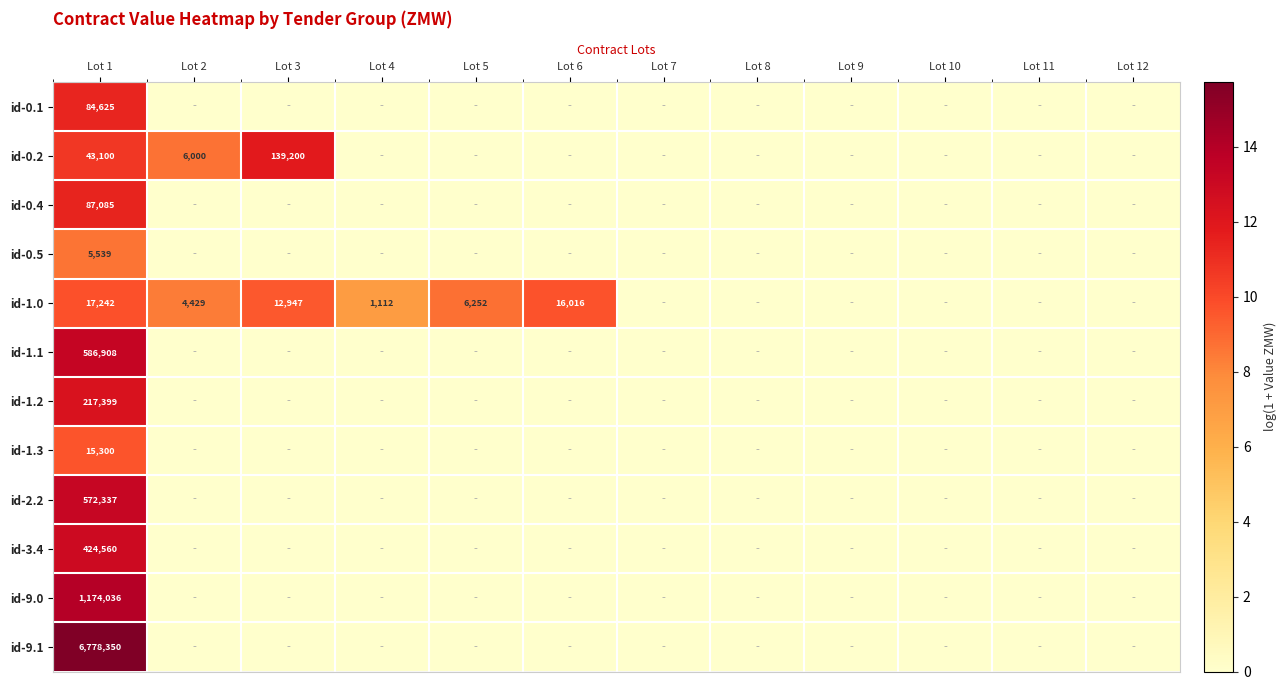

Is it true that id-1.0 equals 1112 at Lot 4?

True